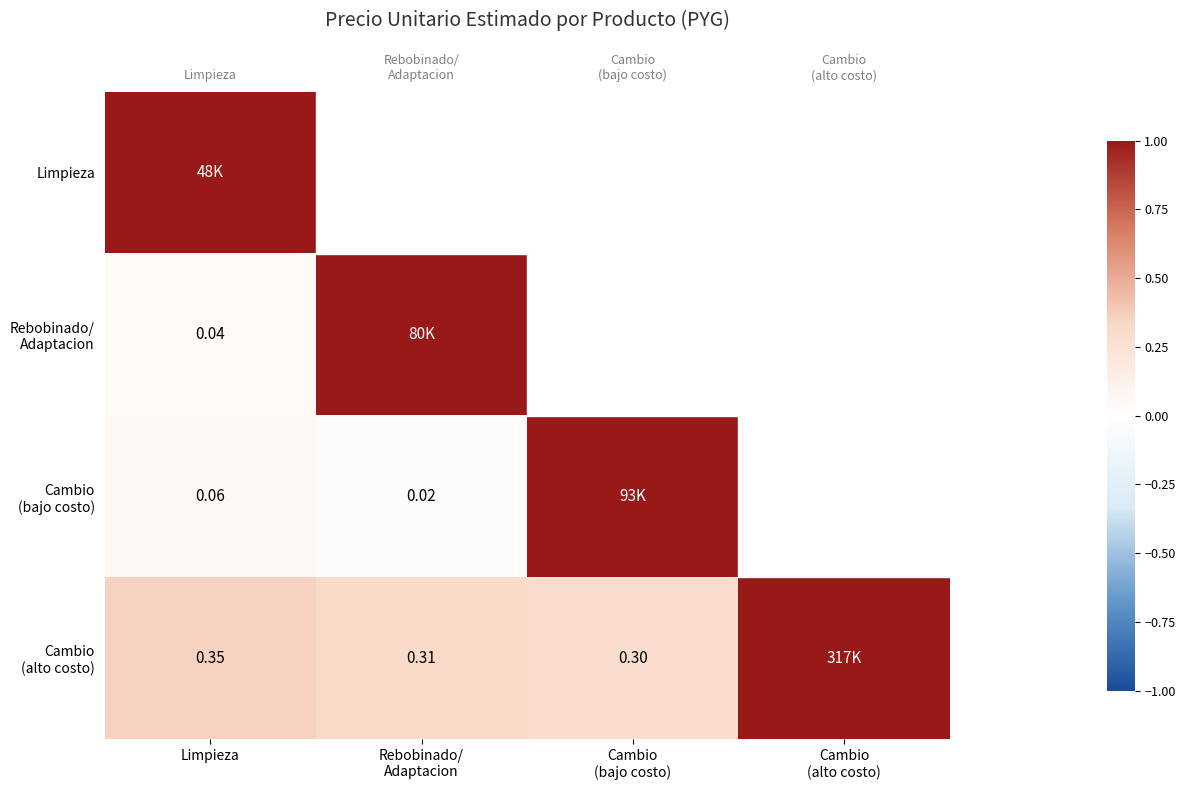

Which series changed the most between Cambio (bajo costo) and Cambio (alto costo)?

Cambio (alto costo)